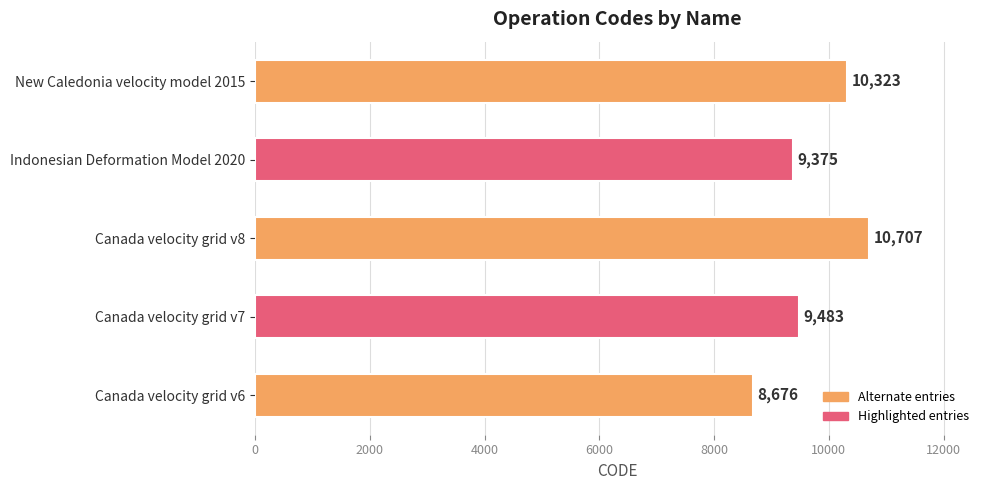

Rank the categories by value from lowest to highest.

Canada velocity grid v6, Indonesian Deformation Model 2020, Canada velocity grid v7, New Caledonia velocity model 2015, Canada velocity grid v8